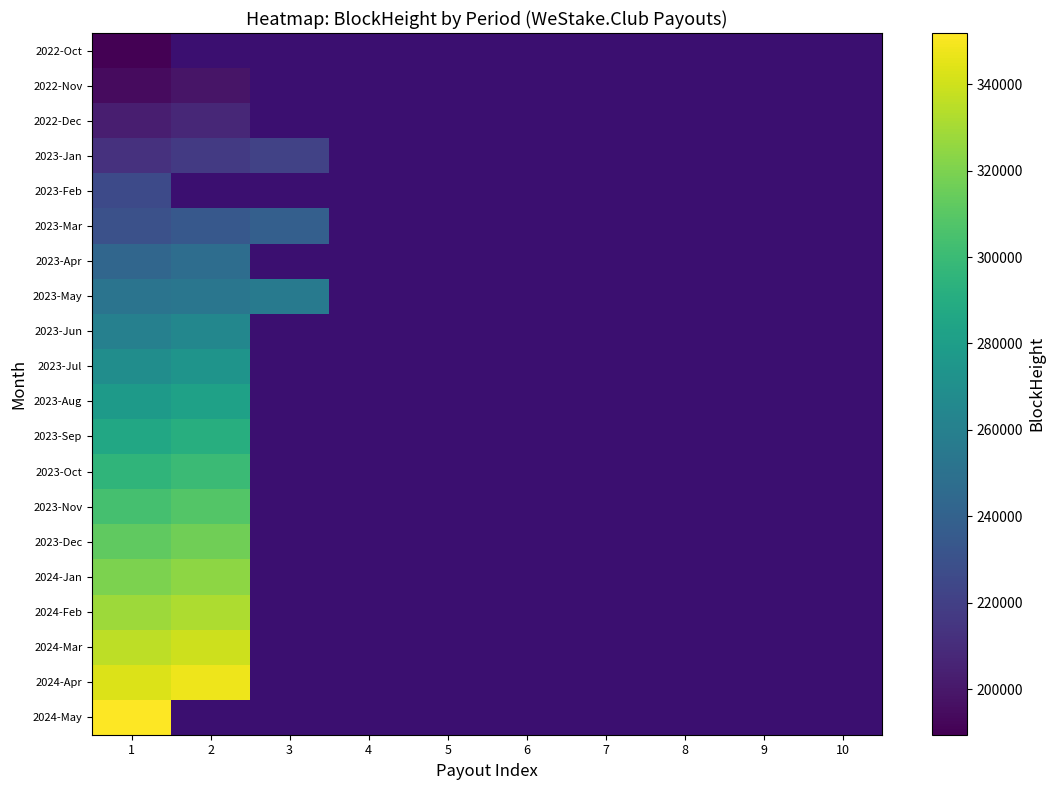

At 6, list the series in order from largest to smallest.

2022-Oct, 2022-Nov, 2022-Dec, 2023-Jan, 2023-Feb, 2023-Mar, 2023-Apr, 2023-May, 2023-Jun, 2023-Jul, 2023-Aug, 2023-Sep, 2023-Oct, 2023-Nov, 2023-Dec, 2024-Jan, 2024-Feb, 2024-Mar, 2024-Apr, 2024-May